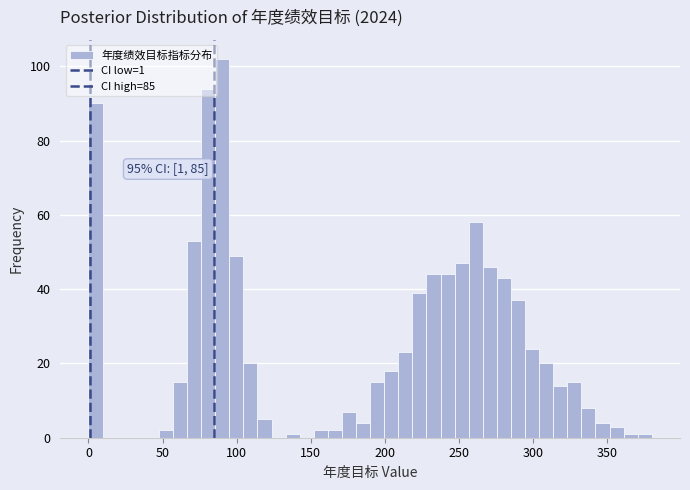

Read against the x-axis, roughly where is the centre of the tallest bar?

90